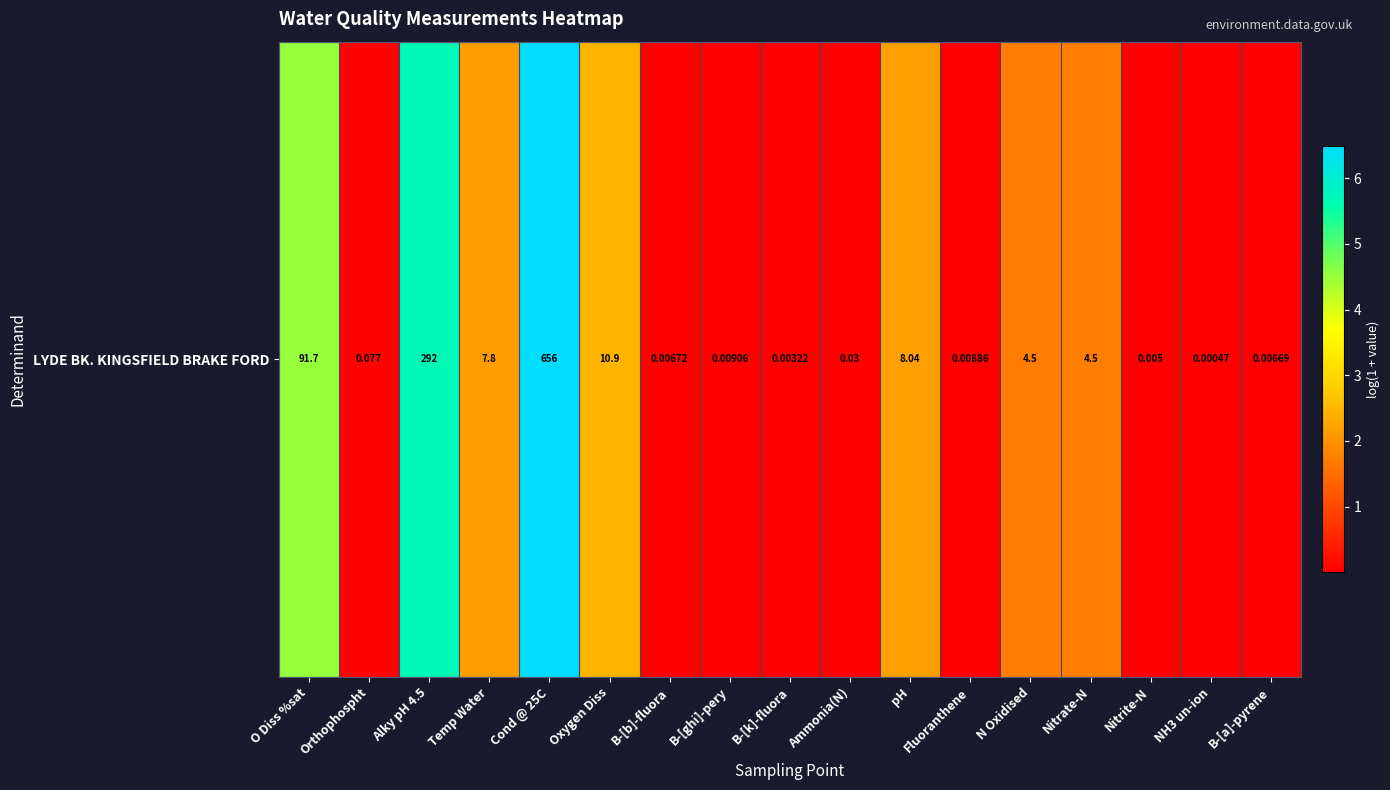

List the labels in order of value, smallest first.

NH3 un-ion, B-[k]-fluora, Nitrite-N, B-[a]-pyrene, B-[b]-fluora, Fluoranthene, B-[ghi]-pery, Ammonia(N), Orthophospht, N Oxidised, Nitrate-N, Temp Water, pH, Oxygen Diss, O Diss %sat, Alky pH 4.5, Cond @ 25C